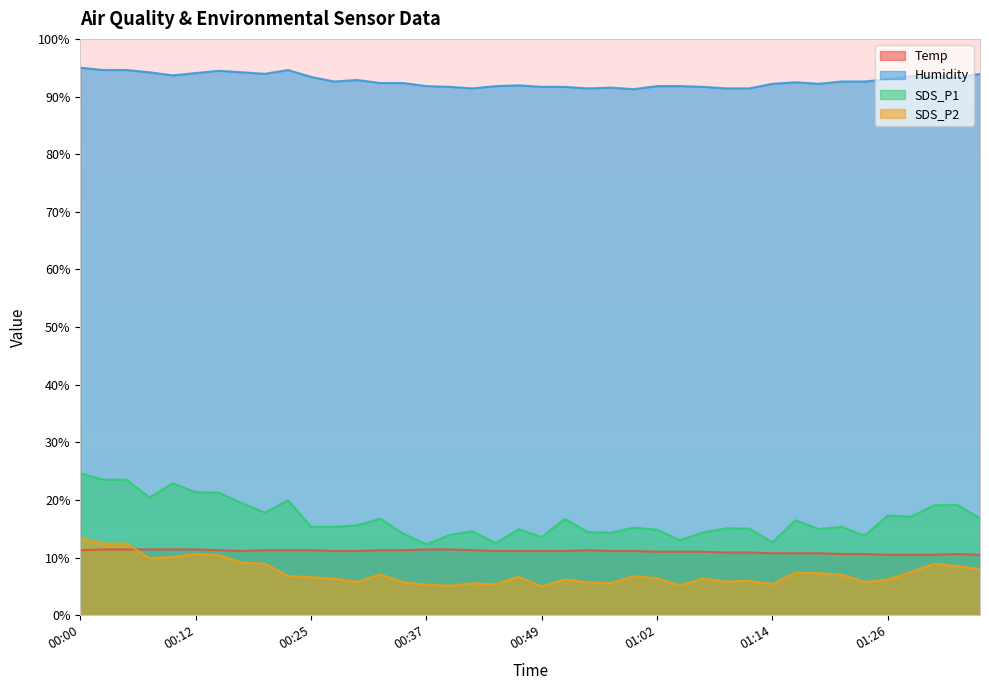

True or false: Temp and SDS_P1 intersect in this chart.

False